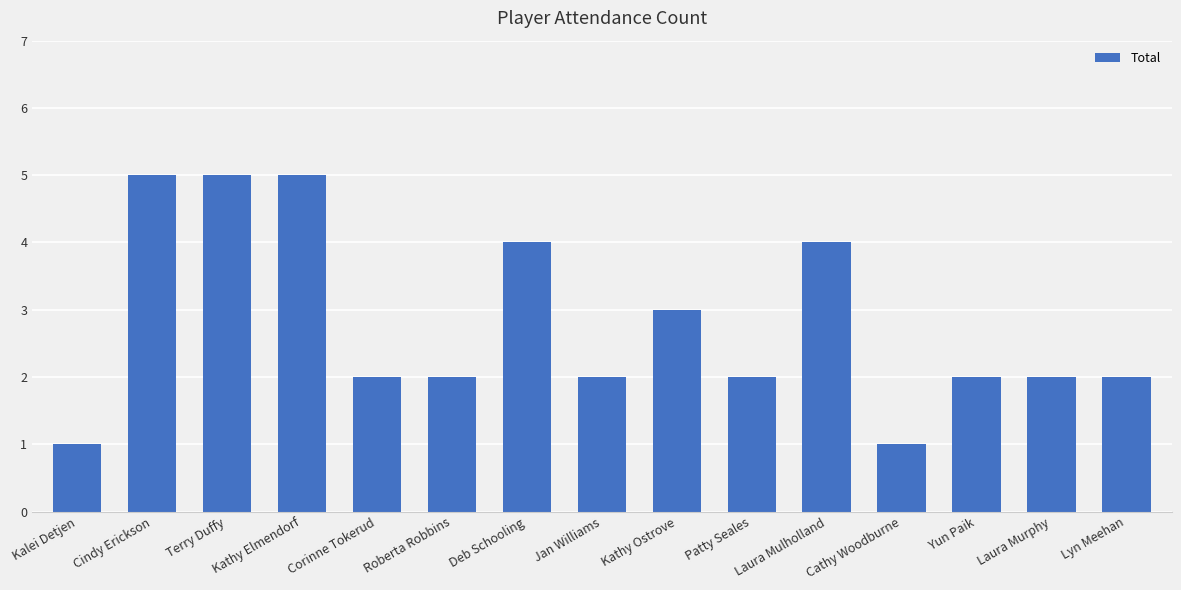

True or false: the data shows 3 at Corinne Tokerud.

False